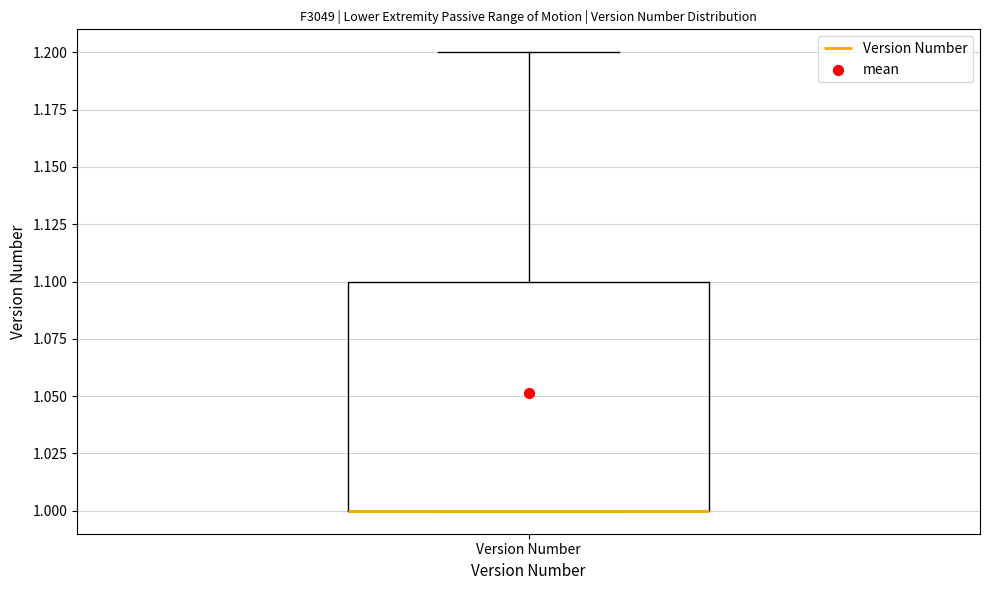

Transcribe this box plot: give where the median line is, the range the box spans, and where the two whiskers end, as read against the y-axis. The values are not printed on the chart, so give them approximately, as read against the axis.

median 1.0 (drawn on the box's lower edge), box 1.0 to 1.1, whiskers 1.0 to 1.2